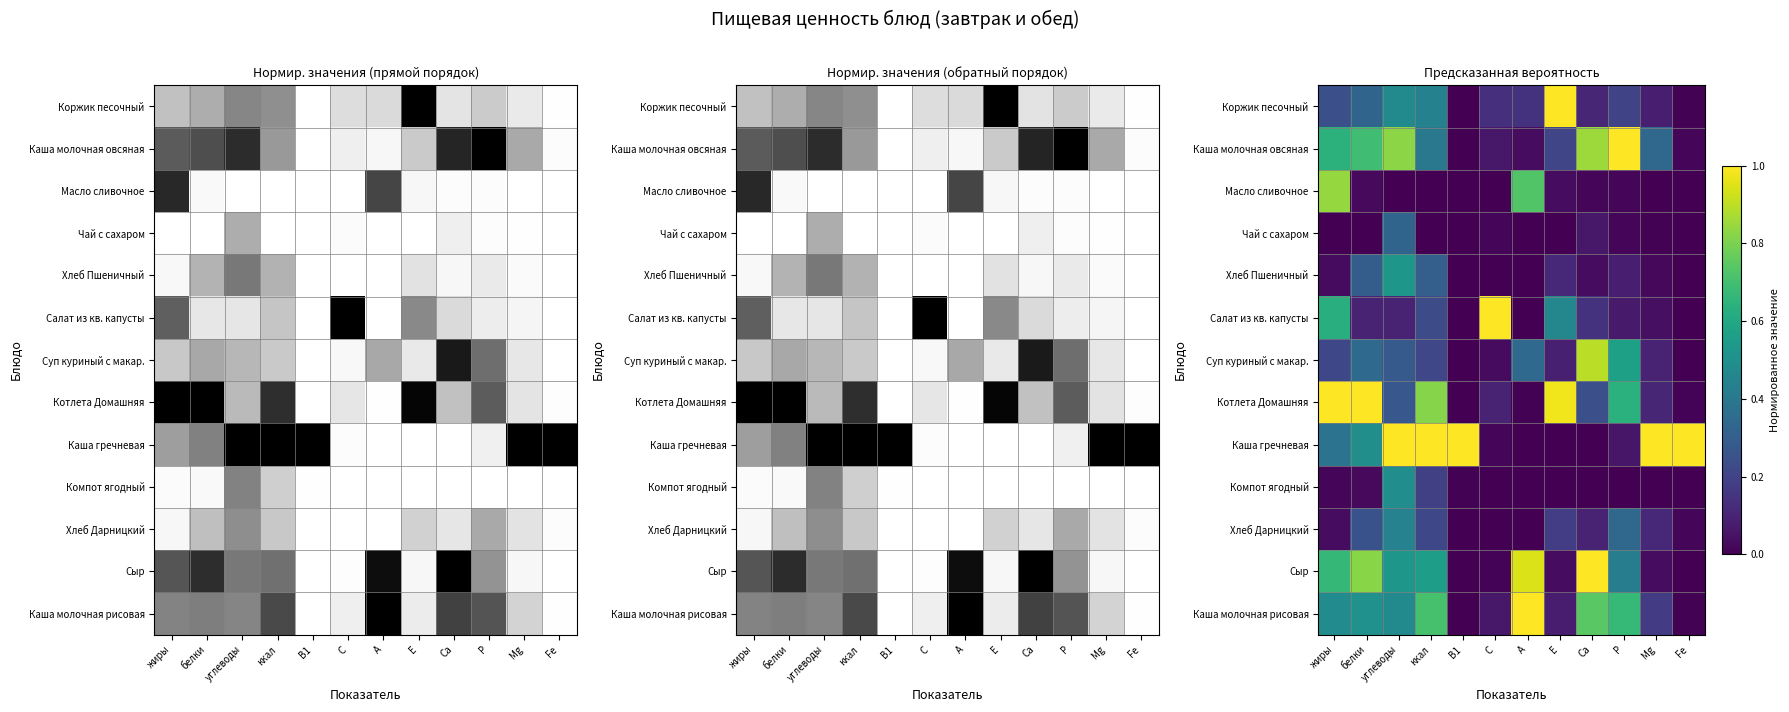

What is the highest value of the Каша гречневая series?

1.0